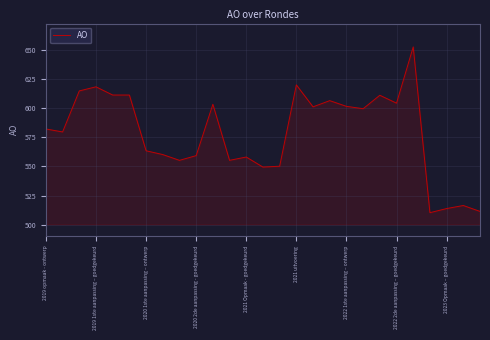

What is the minimum value shown in the chart?

510.3